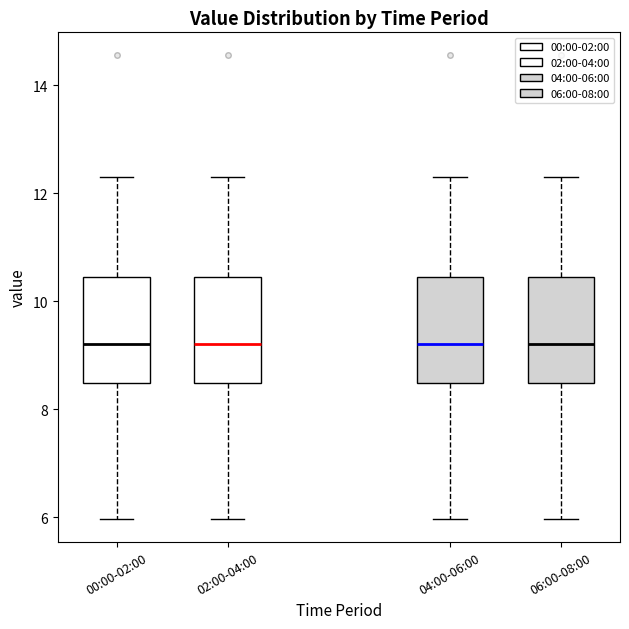

Reading left to right, transcribe this box plot: for each box, give where its median line is, the range the box spans, and where its two whiskers end, as read against the y-axis. The values are not printed on the chart, so give them approximately, as read against the axis.

00:00-02:00: median 9.2, box 8.4 to 10.4, whiskers 6.0 to 12.4
02:00-04:00: median 9.2, box 8.4 to 10.4, whiskers 6.0 to 12.4
04:00-06:00: median 9.2, box 8.4 to 10.4, whiskers 6.0 to 12.4
06:00-08:00: median 9.2, box 8.4 to 10.4, whiskers 6.0 to 12.4